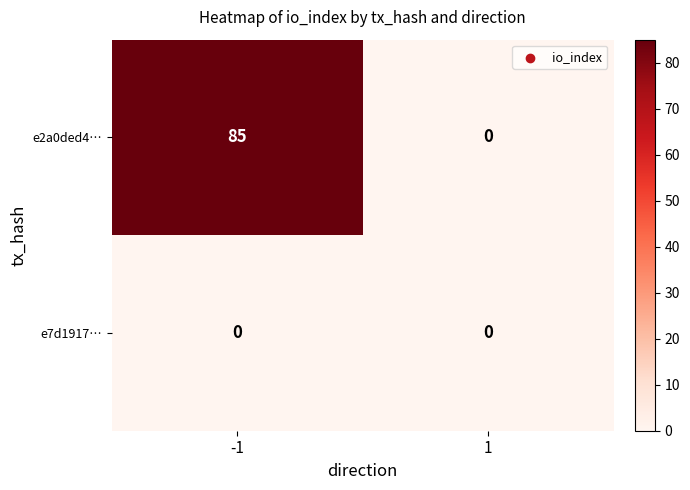

What is the maximum value shown in the chart?

85